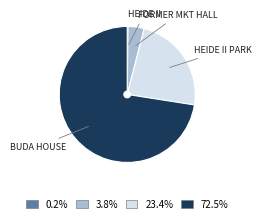

Is there a majority slice in this chart?

Yes